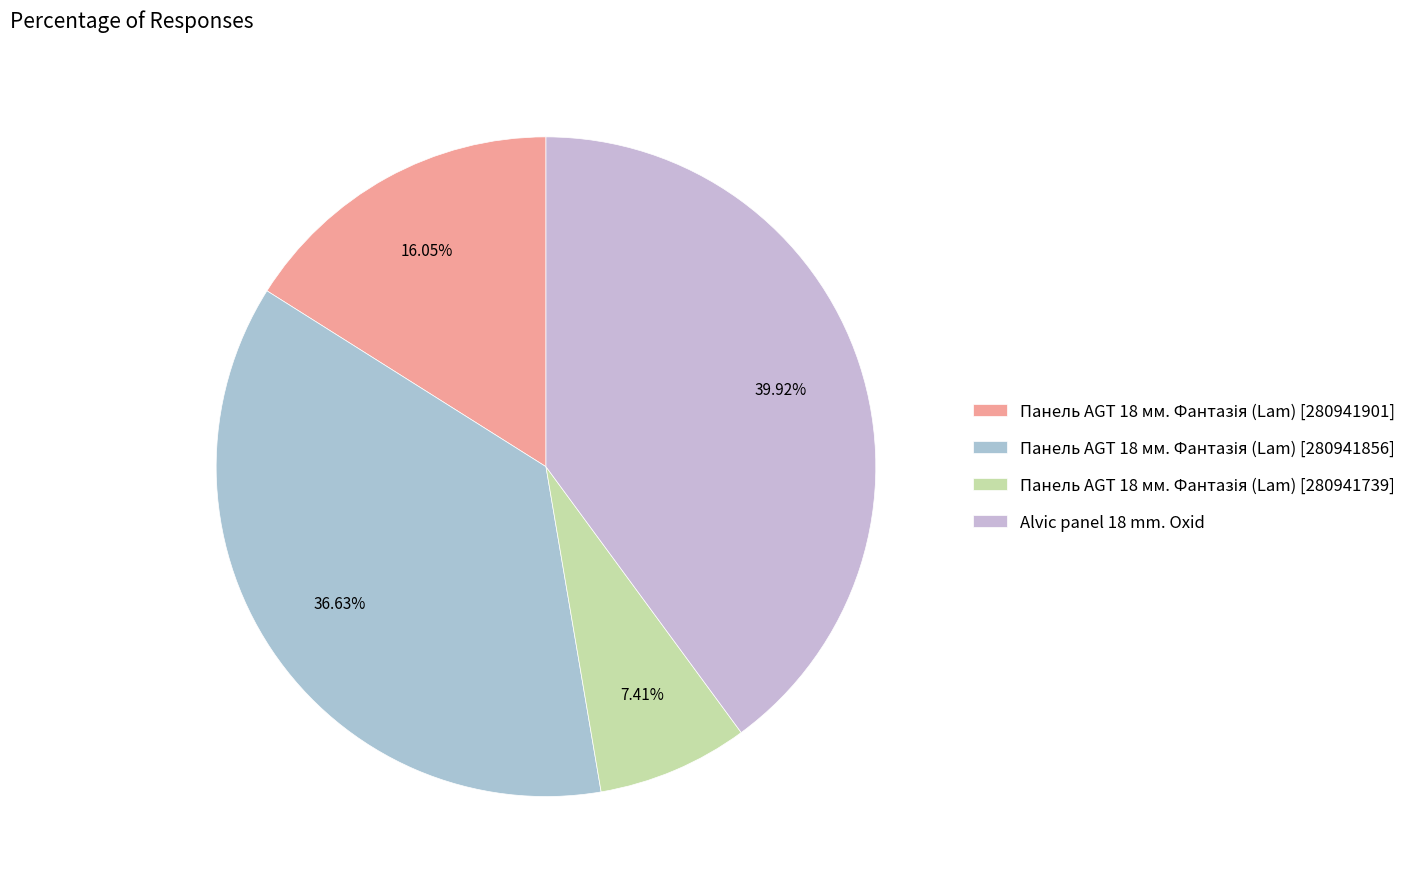

True or false: Панель AGT 18 мм. Фантазія (Lam) [280941739] accounts for 1% of the total.

False